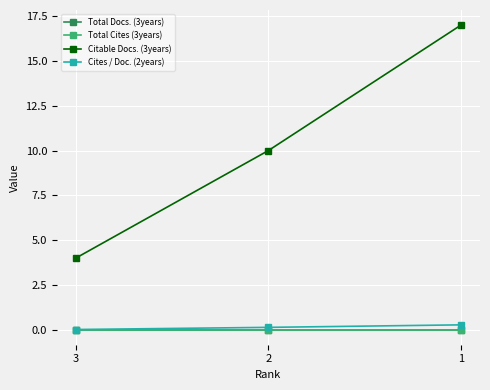

Does the chart have visible grid lines?

Yes